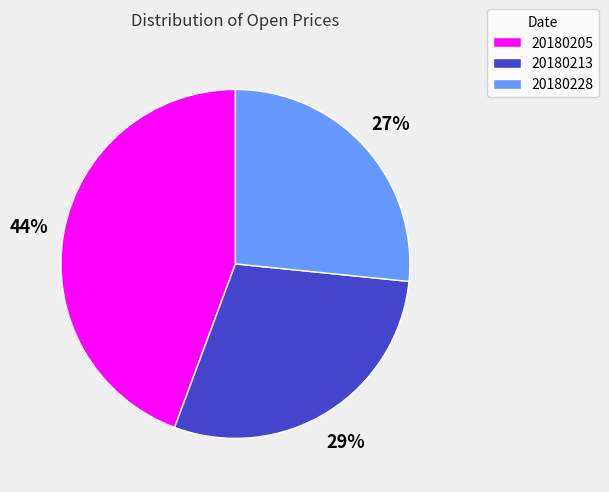

Combined, do 20180205 and 20180213 account for over 50%?

Yes